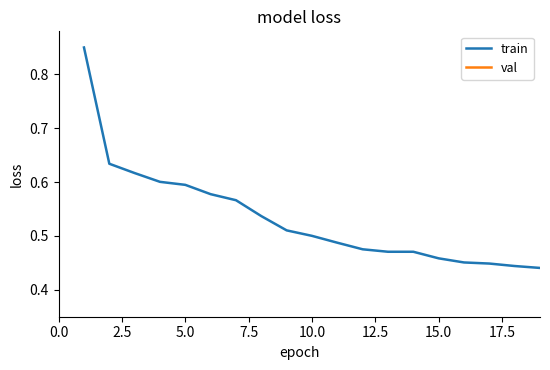

List the series in order of their overall mean, highest first.

val, train